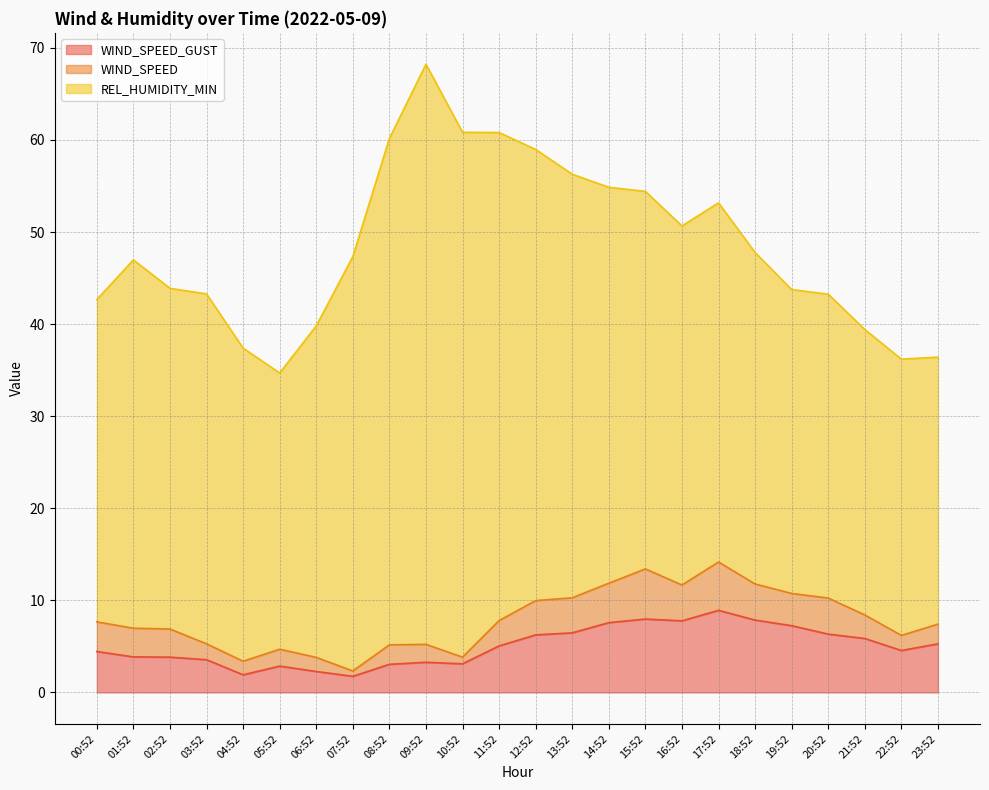

At which category is the sum across all series the highest?

09:52